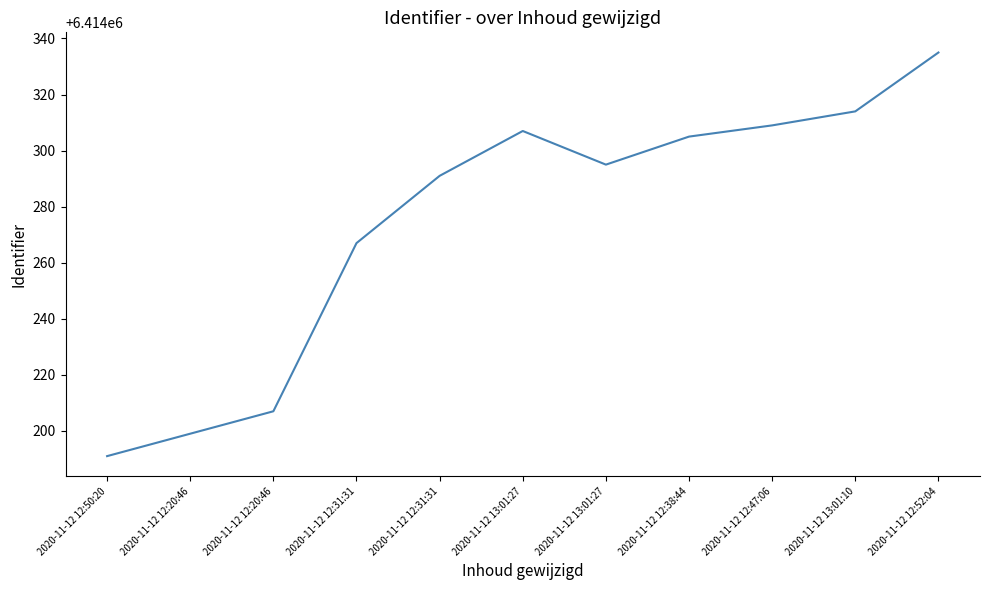

Rank the categories by value from highest to lowest.

2020-11-12 12:52:04, 2020-11-12 13:01:10, 2020-11-12 12:47:06, 2020-11-12 13:01:27, 2020-11-12 12:38:44, 2020-11-12 13:01:27, 2020-11-12 12:31:31, 2020-11-12 12:31:31, 2020-11-12 12:20:46, 2020-11-12 12:20:46, 2020-11-12 12:50:20